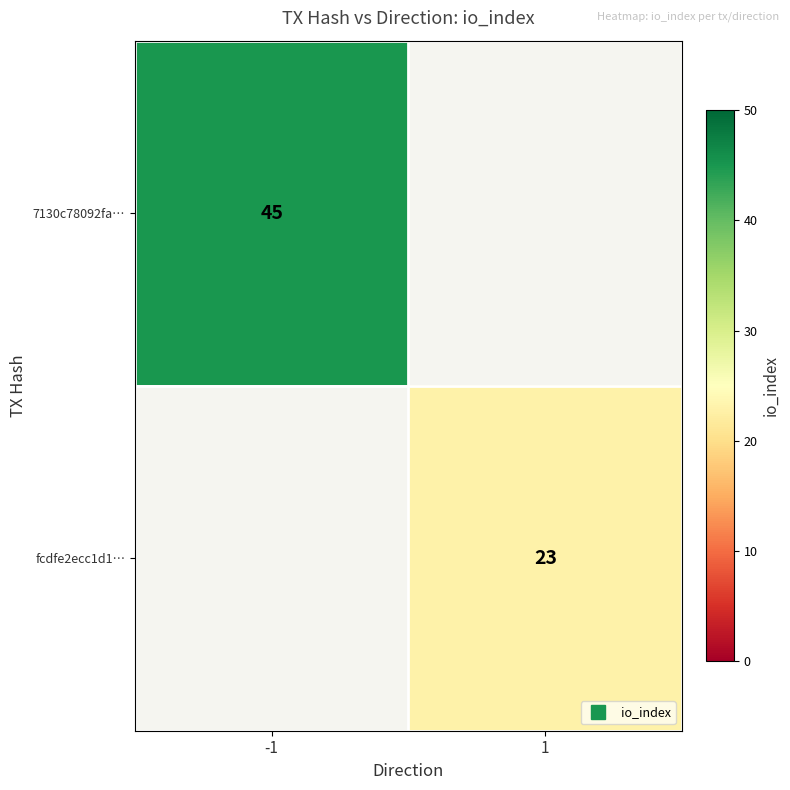

How many data points does each series have?

2